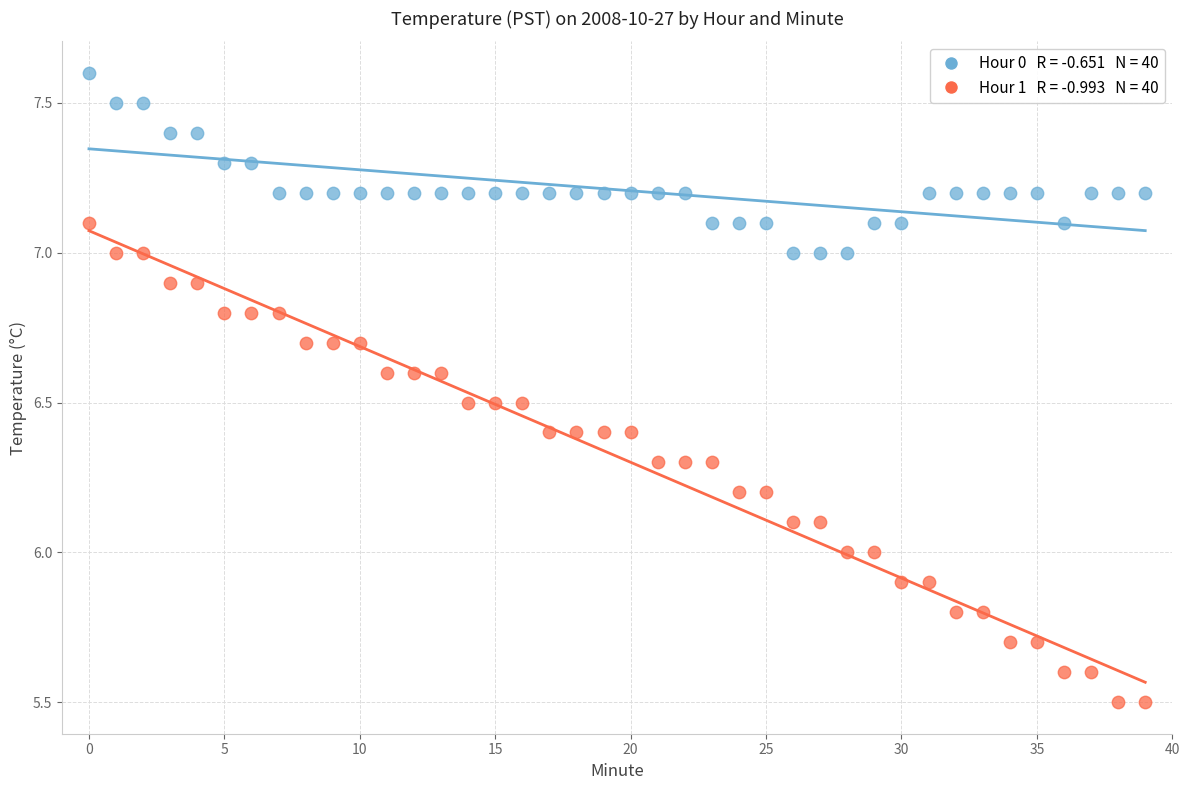

Across all data points, what is the range of Y values (max minus min)?

2.1